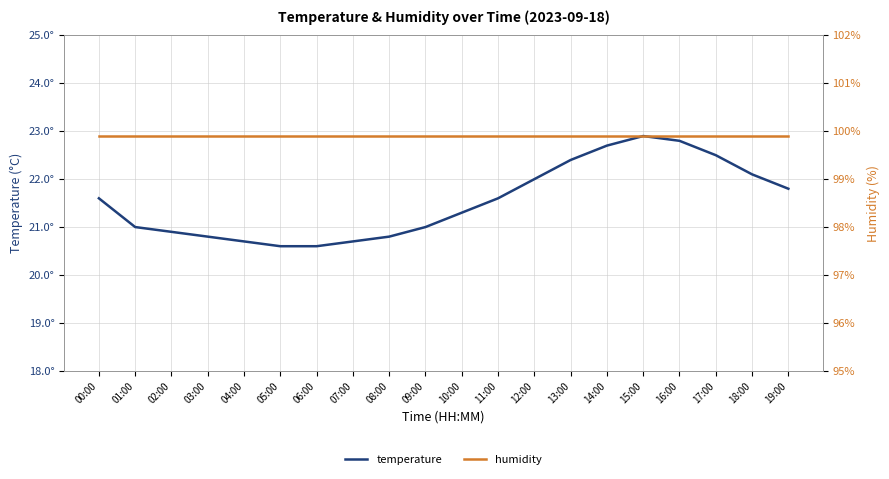

What is the average value of the temperature series?

21.5